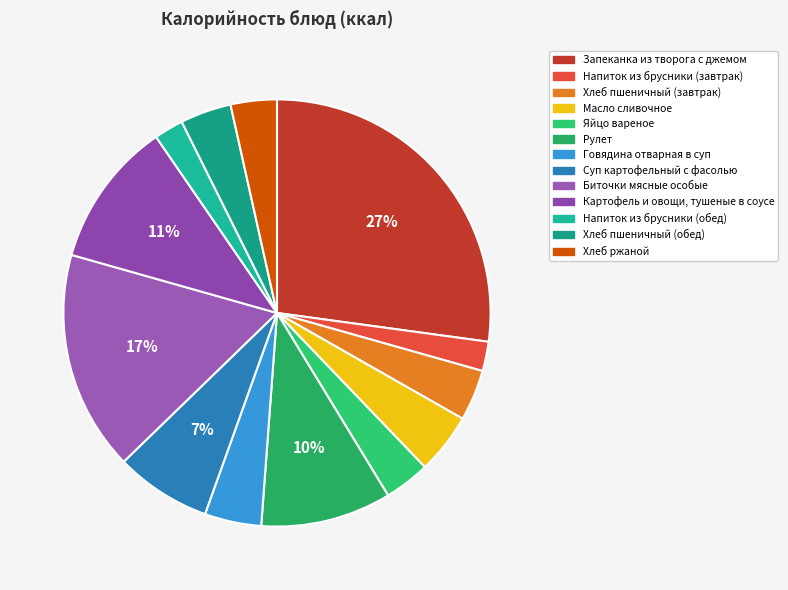

Count the number of slices in the pie.

13